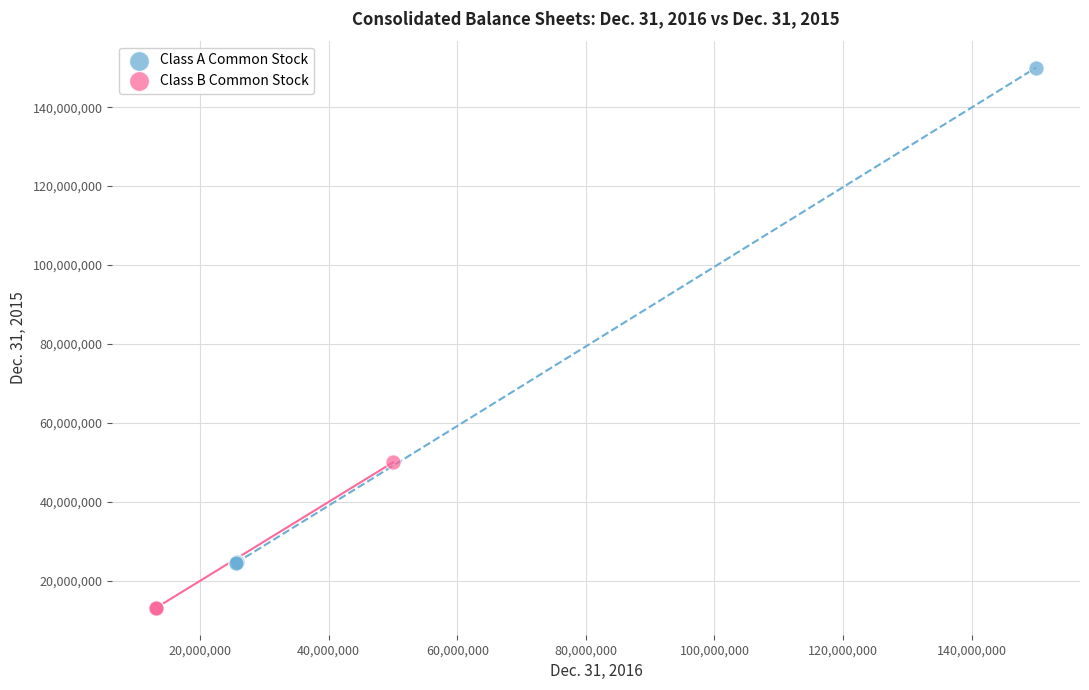

Which series has the widest spread of Y values?

Class A Common Stock